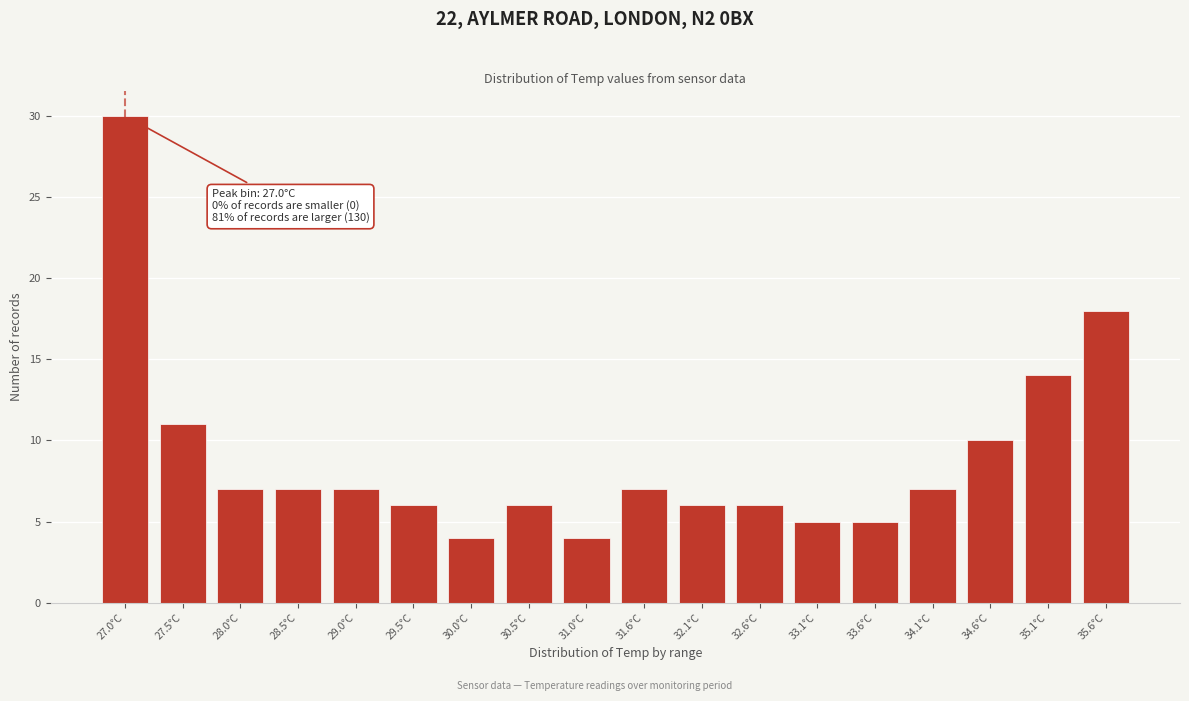

Reading left to right, what are all the values shown in this chart?

30	11	7	7	7	6	4	6	4	7	6	6	5	5	7	10	14	18